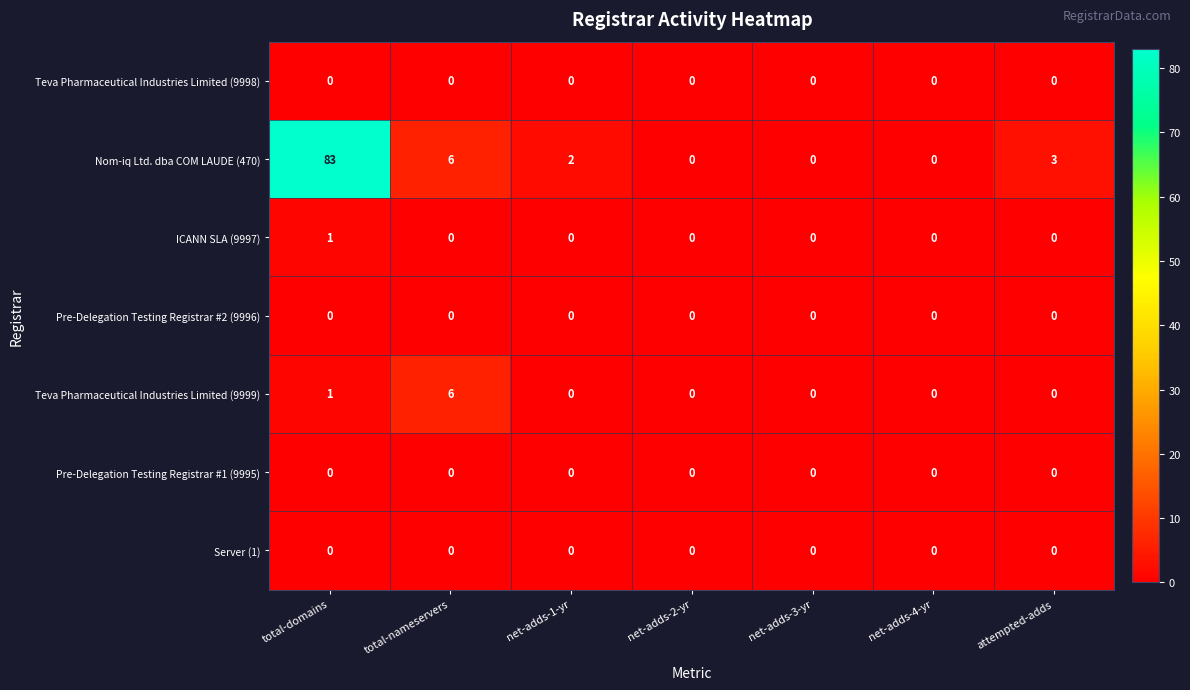

How many series are shown in this chart?

7